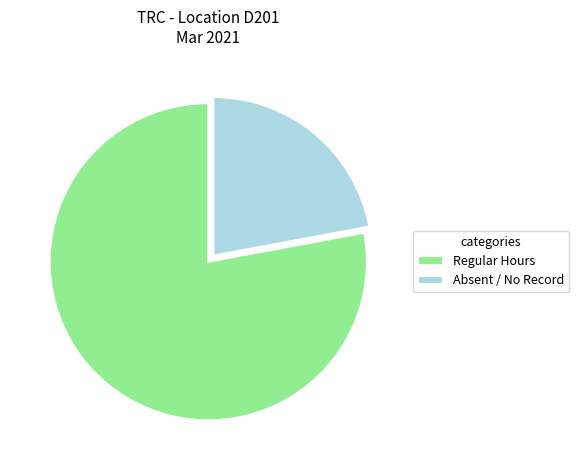

Count the number of slices in the pie.

2